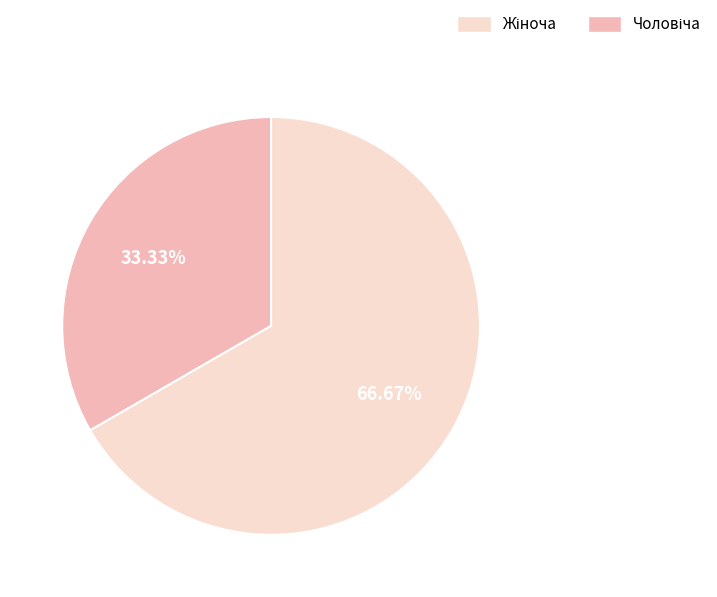

Does any single category account for the majority?

Yes